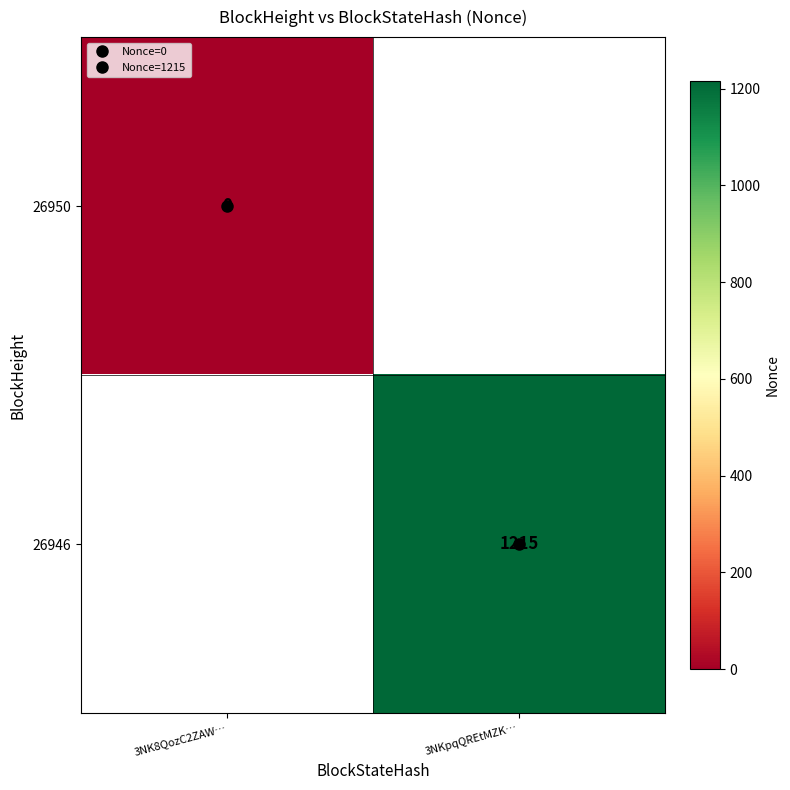

How many data points does each series have?

2